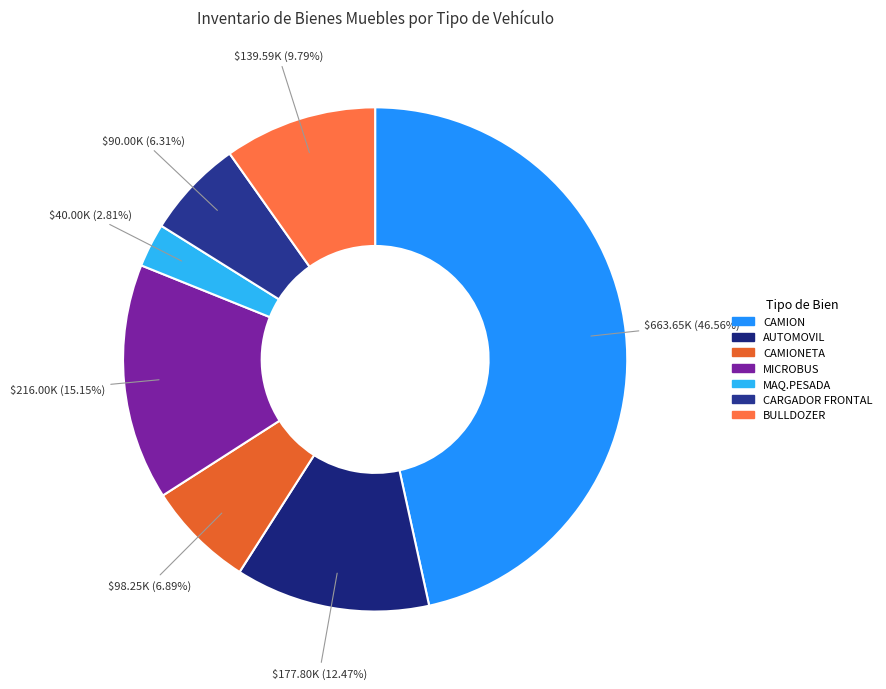

To the nearest percent, what is the difference between the largest and smallest slice percentages?

44%